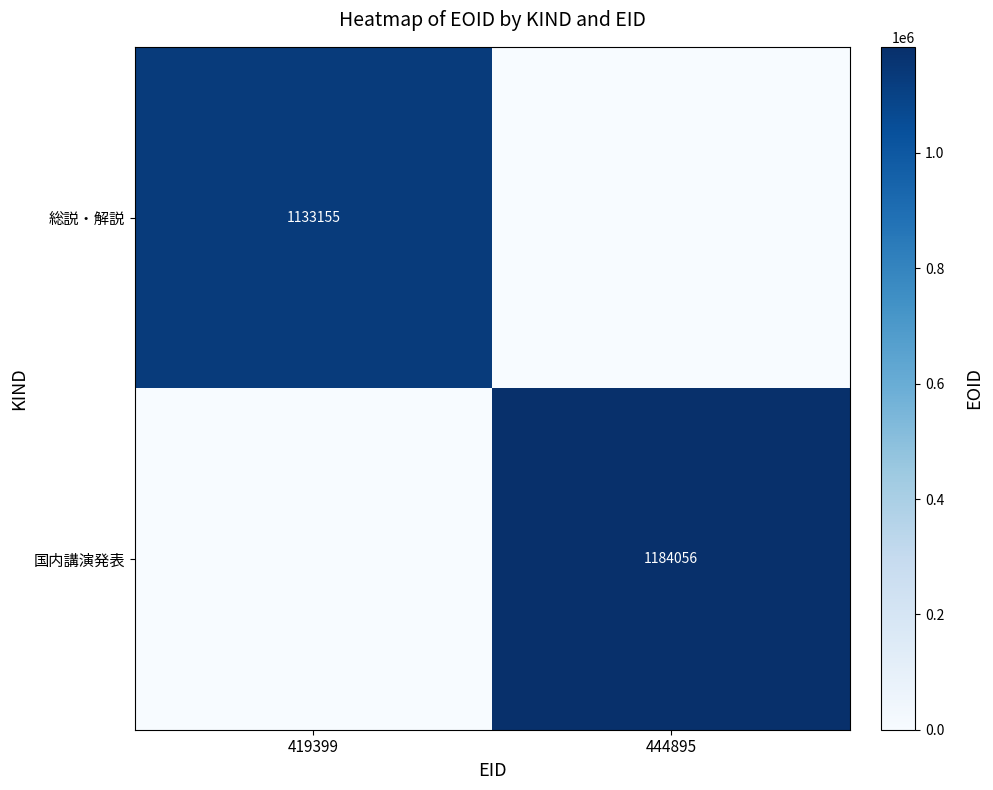

Is it true that 国内講演発表 equals 1184056 at 444895?

True